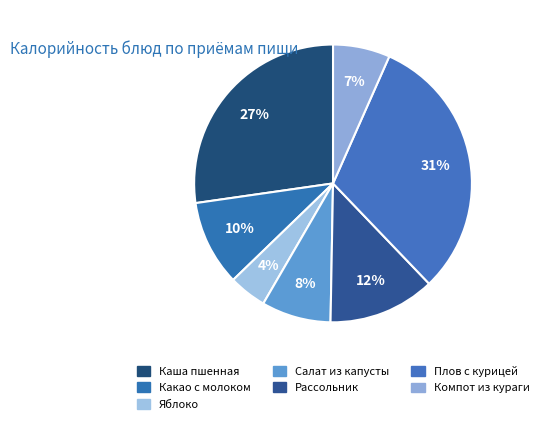

How many segments does this pie chart have?

7